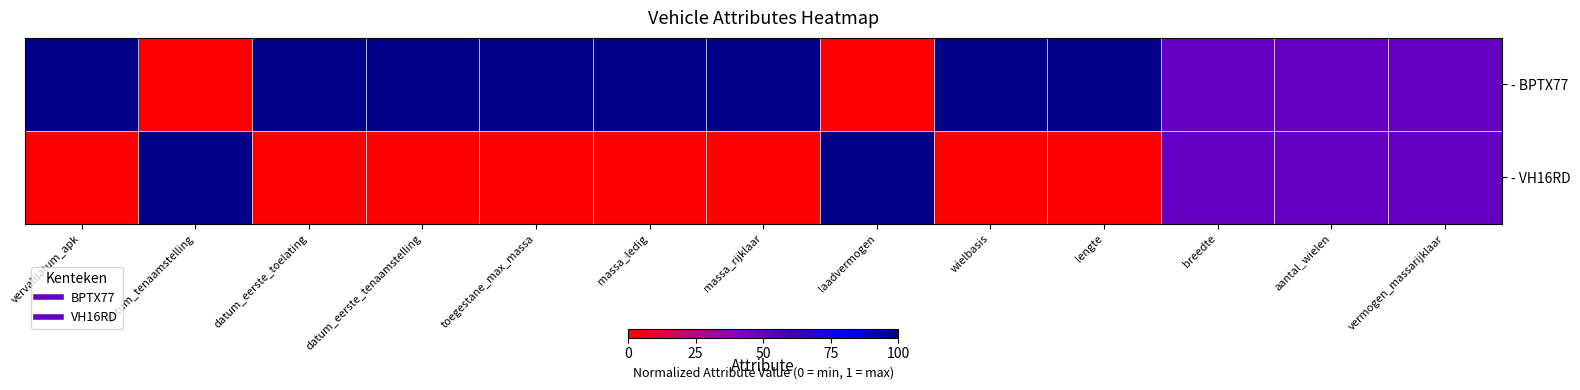

Reading right to left, transcribe all the data shown in this chart.

- BPTX77: vermogen_massarijklaar=0.5	aantal_wielen=0.5	breedte=0.5	lengte=1.0	wielbasis=1.0	laadvermogen=0.0	massa_rijklaar=1.0	massa_ledig=1.0	toegestane_max_massa=1.0	datum_eerste_tenaamstelling=1.0	datum_eerste_toelating=1.0	datum_tenaamstelling=0.0	vervaldatum_apk=1.0
- VH16RD: vermogen_massarijklaar=0.5	aantal_wielen=0.5	breedte=0.5	lengte=0.0	wielbasis=0.0	laadvermogen=1.0	massa_rijklaar=0.0	massa_ledig=0.0	toegestane_max_massa=0.0	datum_eerste_tenaamstelling=0.0	datum_eerste_toelating=0.0	datum_tenaamstelling=1.0	vervaldatum_apk=0.0